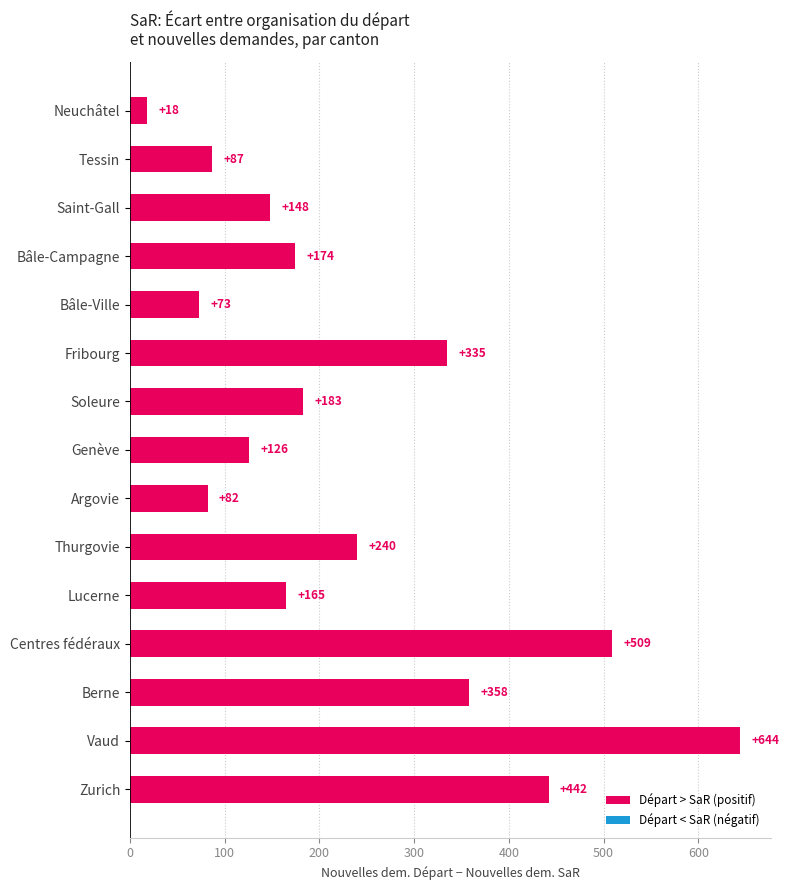

What is the difference between the second highest and minimum values?

491